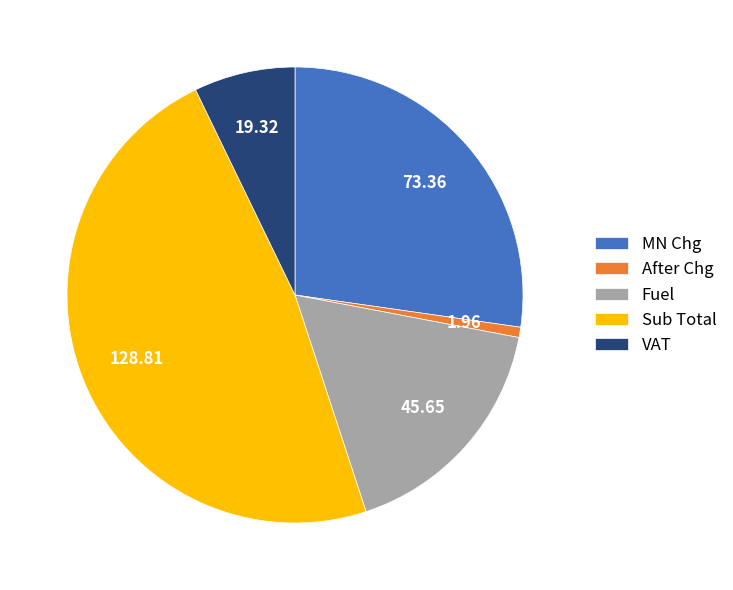

What is the ratio of the value at Fuel to the value at VAT?

2.4